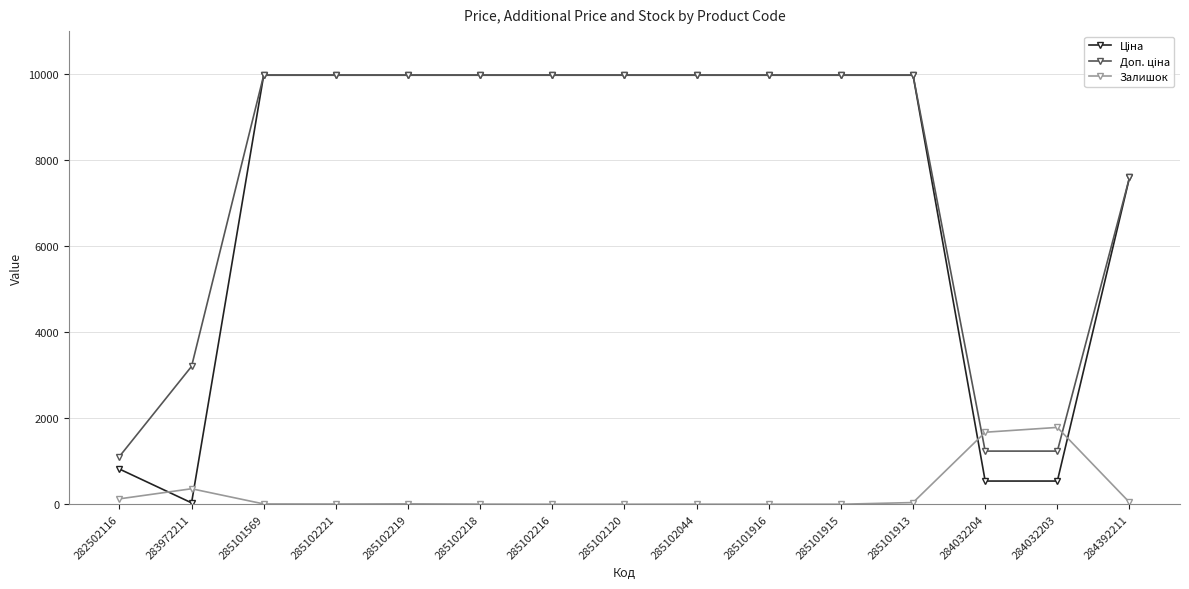

What position from the left is 284032204?

13